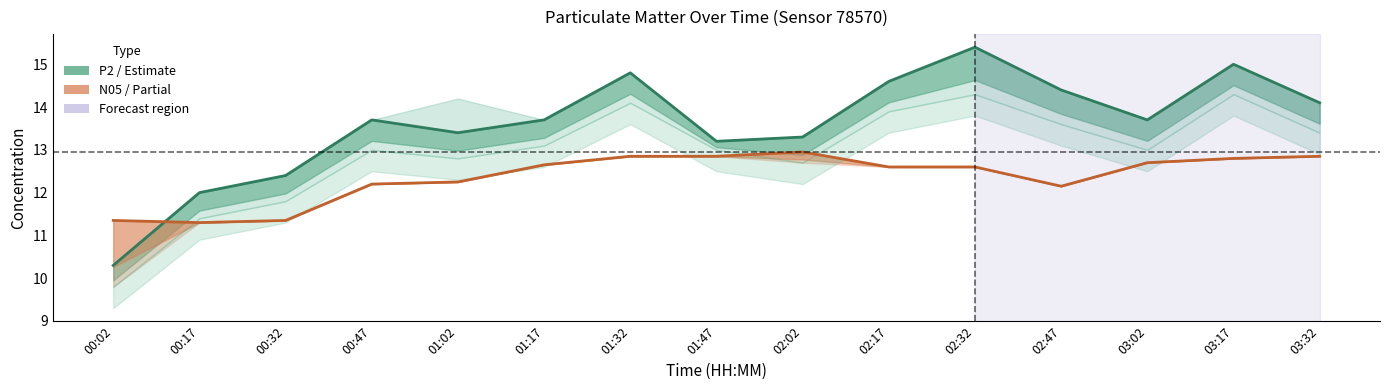

How many times do P2 central and N05 /20 cross each other?

1